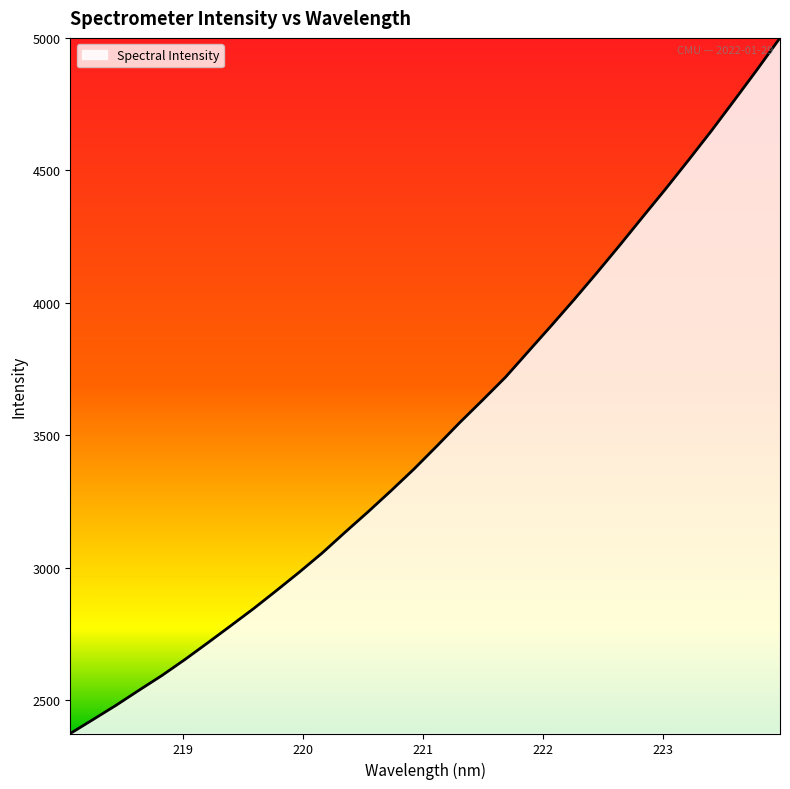

Reading right to left, what are all the values shown in this chart?

223.9802=5000.7	223.7895=4881.0	223.5987=4764.7	223.408=4649.7	223.2172=4539.0	223.0264=4430.3	222.8355=4324.7	222.6447=4218.2	222.4538=4114.0	222.263=4012.3	222.0721=3913.5	221.8812=3816.4	221.6902=3719.0	221.4993=3632.6	221.3083=3547.5	221.1174=3458.8	220.9264=3371.8	220.7354=3290.2	220.5444=3210.7	220.3533=3133.9	220.1623=3055.4	219.9712=2983.0	219.7801=2913.3	219.589=2845.0	219.3979=2780.1	219.2067=2715.8	219.0156=2652.5	218.8244=2592.3	218.6332=2536.7	218.442=2479.9	218.2508=2426.3	218.0596=2373.2